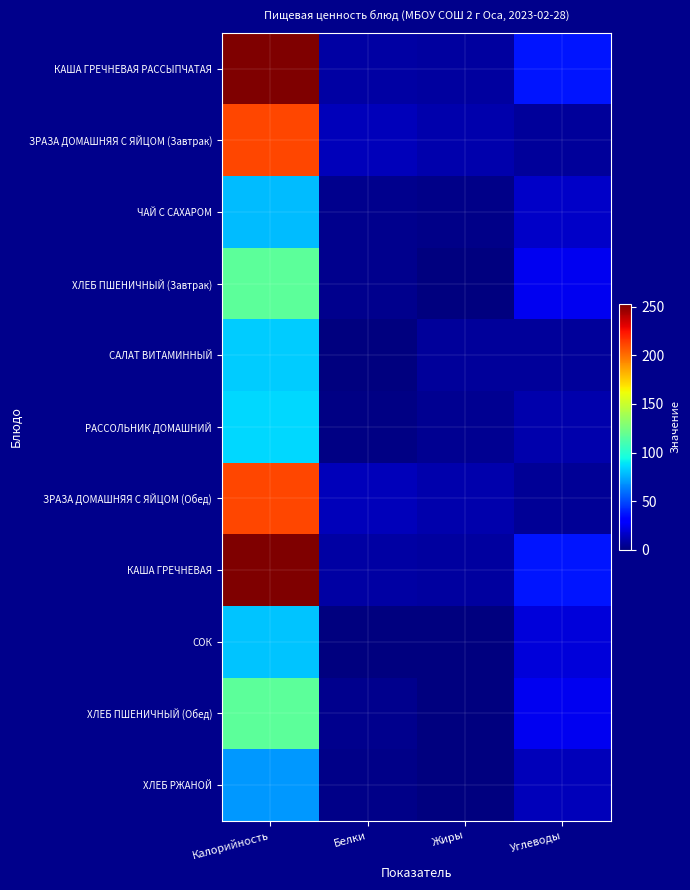

How many categories are shown in the chart?

4